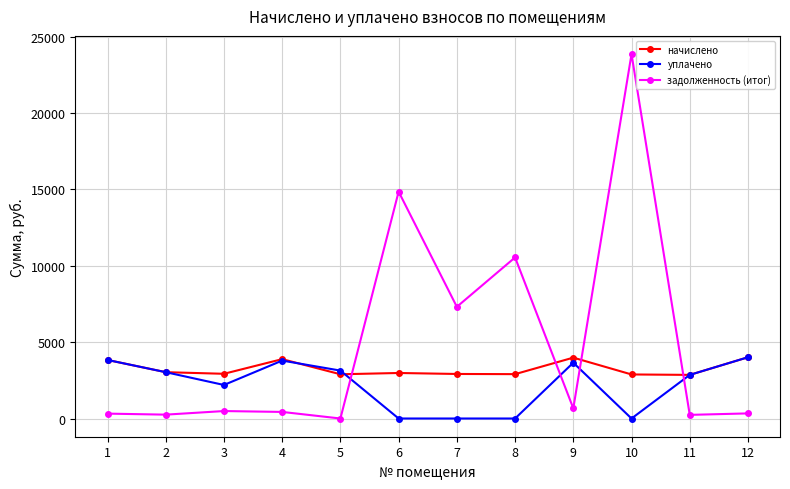

What is the value of the задолженность (итог) point at the 11th from the left?

237.9